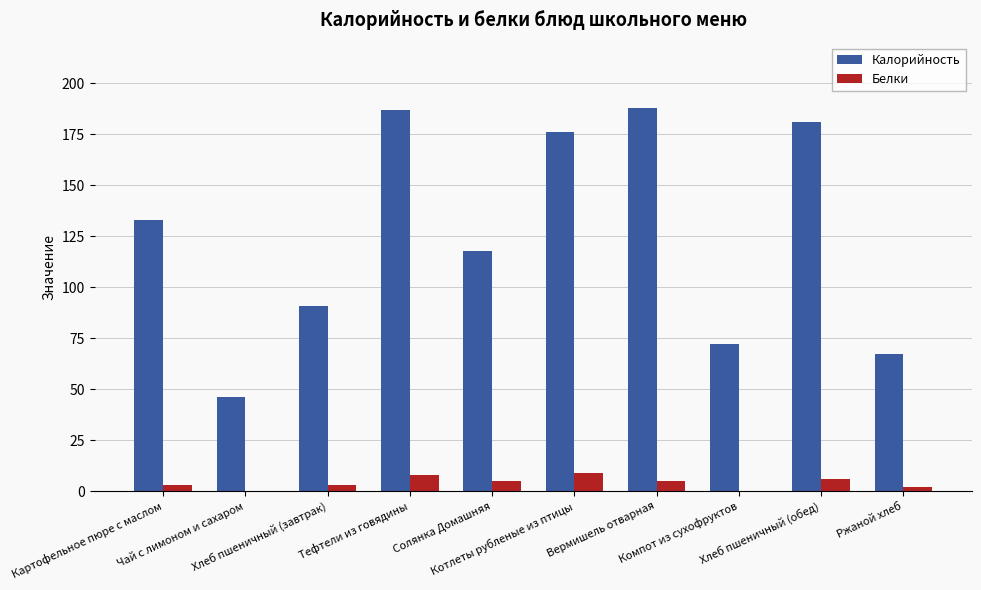

Which series has the largest total across all categories?

Калорийность